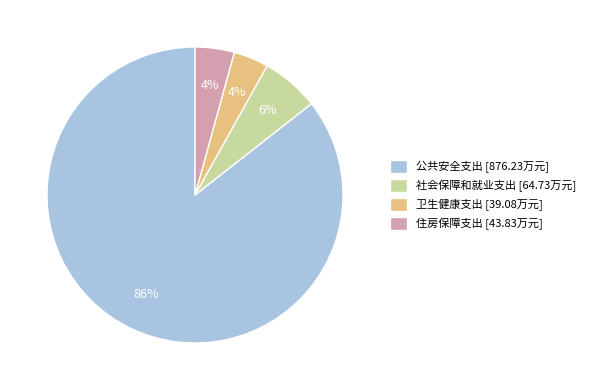

Is it true that 住房保障支出 is 4% of the pie?

True